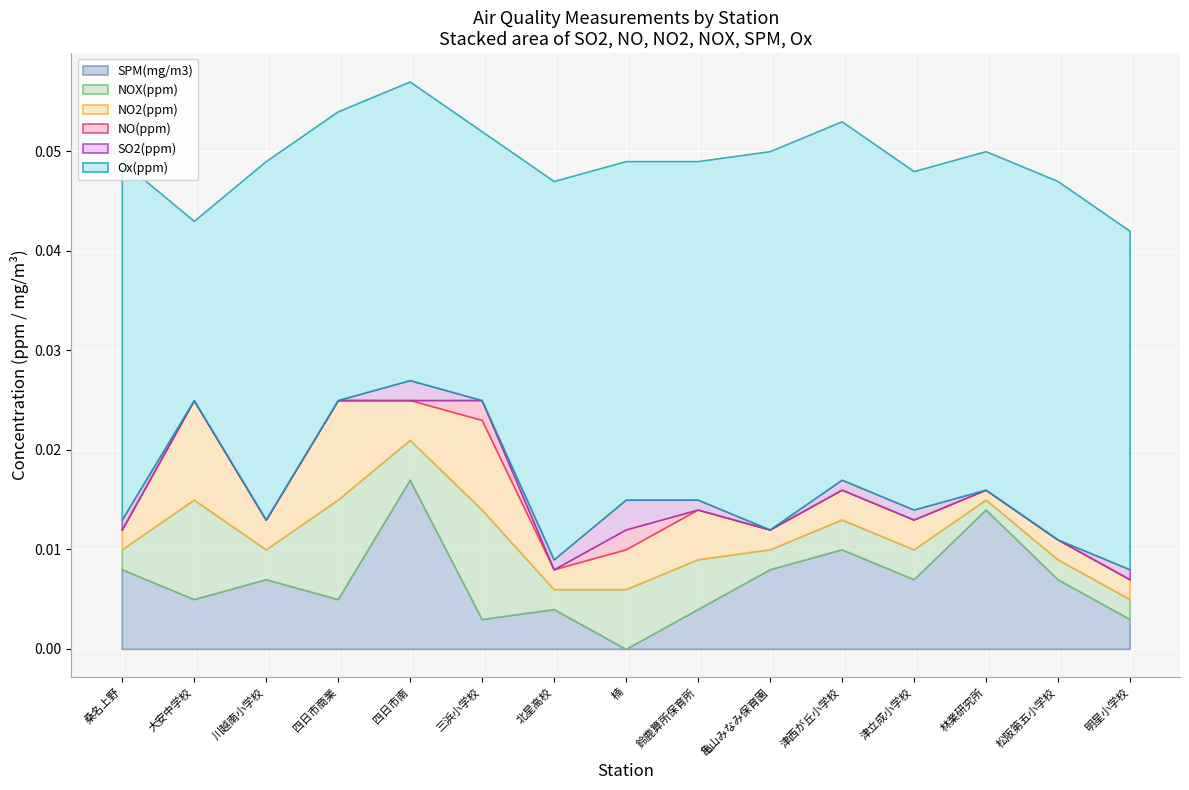

What are all the series names shown in the legend?

SPM(mg/m3), NOX(ppm), NO2(ppm), NO(ppm), SO2(ppm), Ox(ppm)